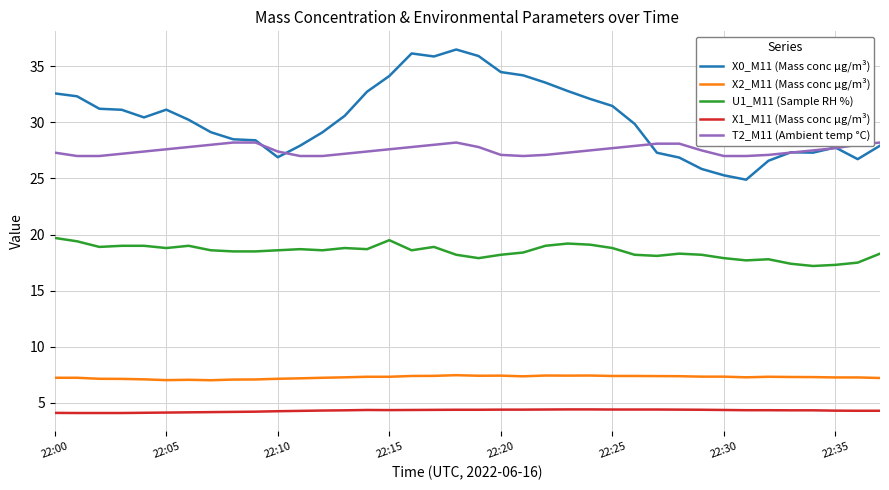

True or false: X1_M11 (Mass conc μg/m³) and U1_M11 (Sample RH %) cross at least once.

False